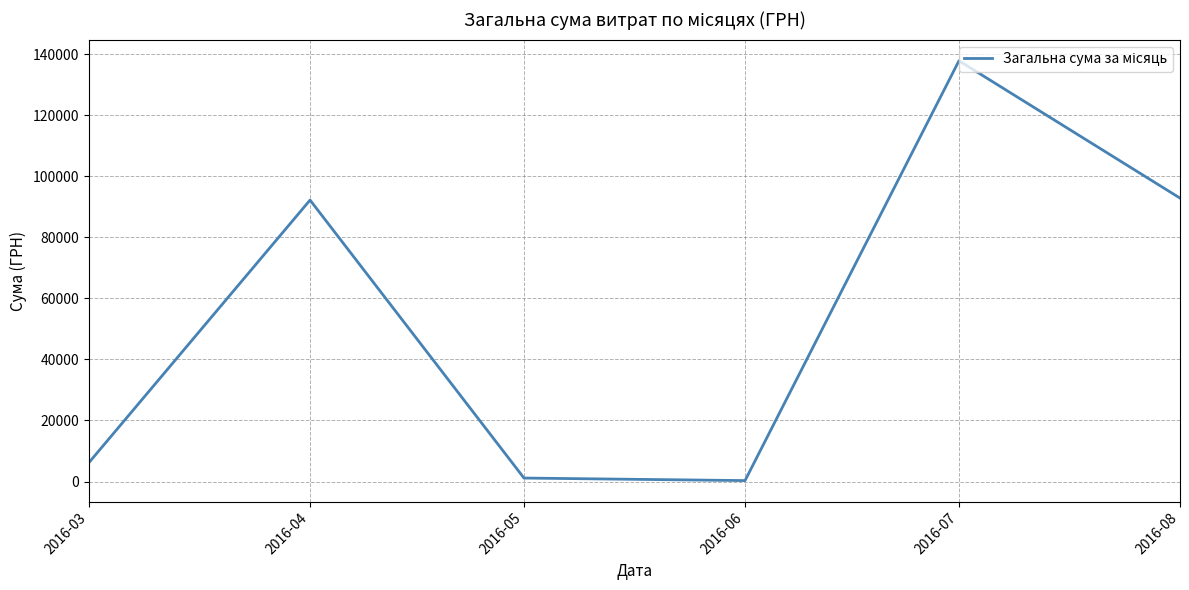

Between 2016-07 and 2016-03, which is larger?

2016-07